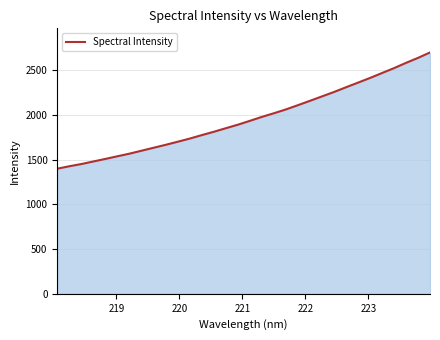

Reading right to left, extract all data points from this chart.

2698.5	2638.0	2582.1	2523.1	2468.4	2413.2	2361.0	2309.0	2256.3	2207.0	2157.5	2109.0	2061.3	2018.6	1978.0	1933.4	1890.5	1851.2	1811.4	1774.1	1735.3	1700.2	1665.6	1633.0	1600.0	1567.1	1538.0	1508.4	1479.7	1451.1	1426.2	1399.0